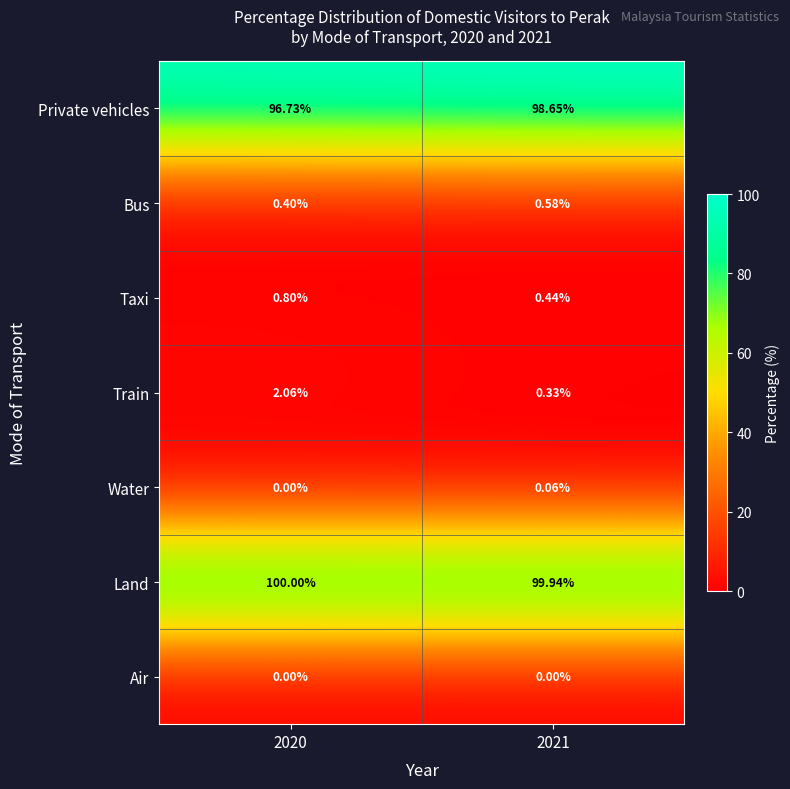

List the series in order of their peak value, lowest first.

Air, Water, Bus, Taxi, Train, Private vehicles, Land